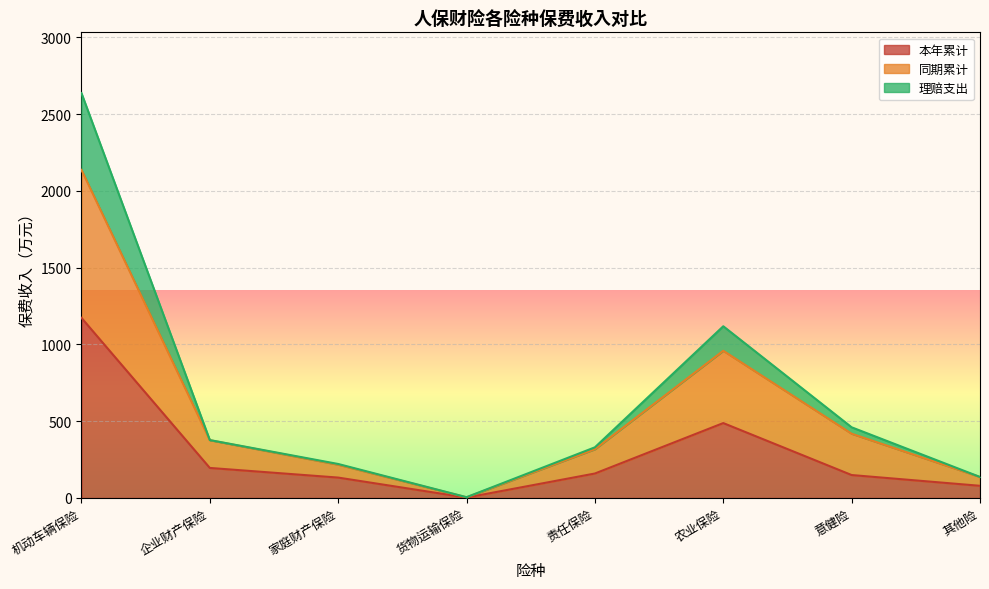

Rank the series at 农业保险 from highest to lowest value.

理赔支出, 同期累计, 本年累计